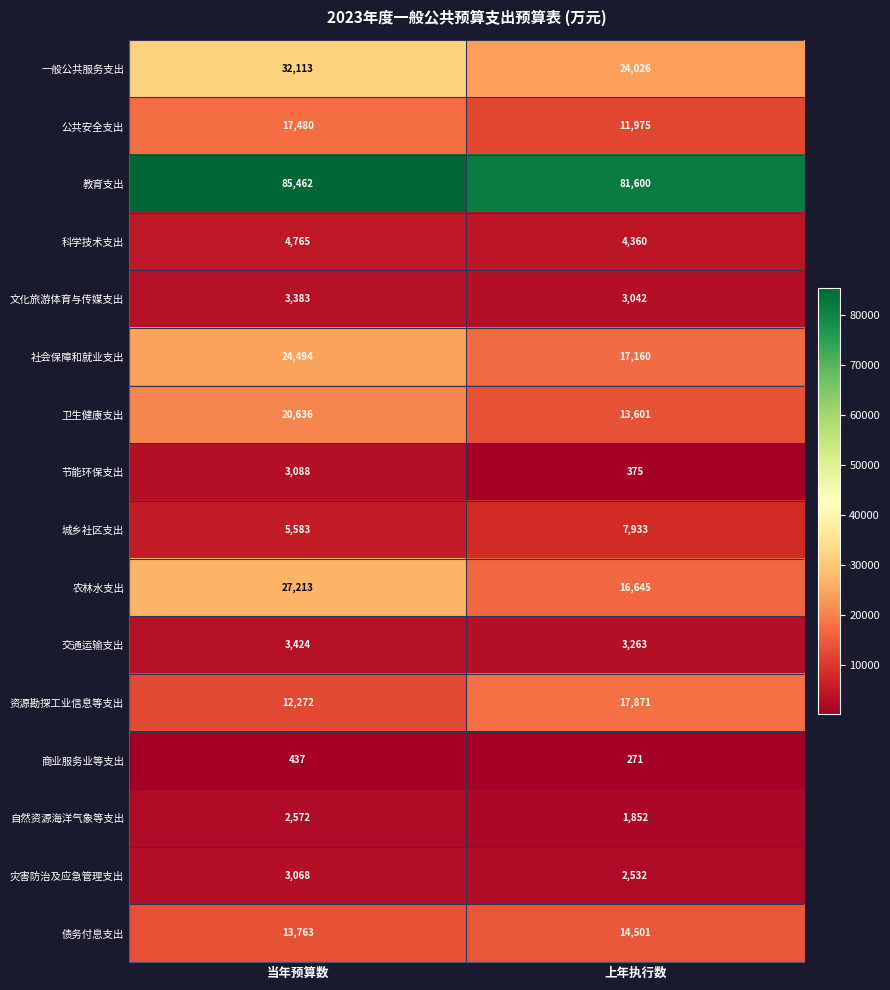

What is the difference between the 科学技术支出 values at 当年预算数 and 上年执行数?

405